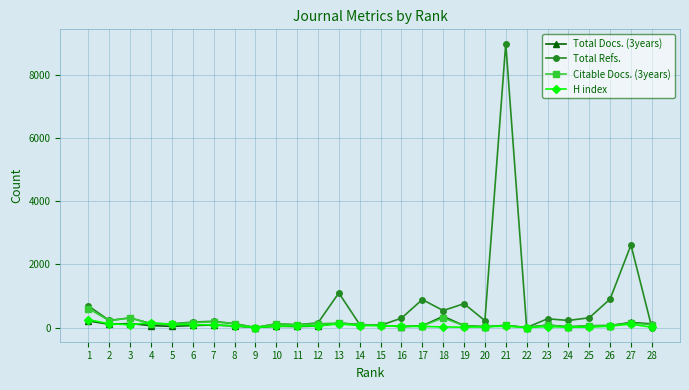

Which series has the largest range (max minus min)?

Total Refs.